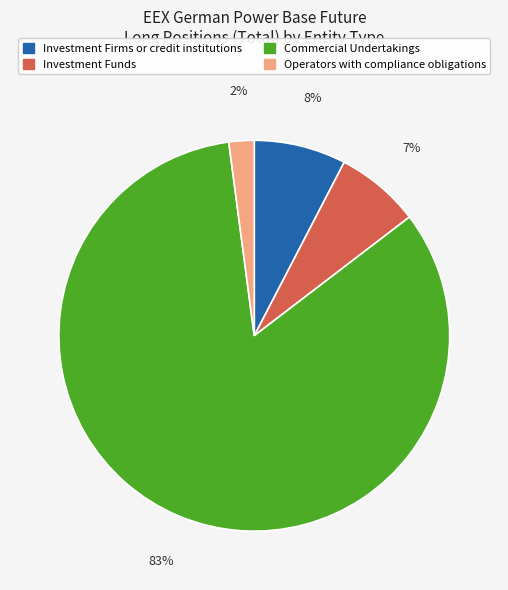

Between Investment Firms or credit institutions and Investment Funds, which is larger?

Investment Firms or credit institutions